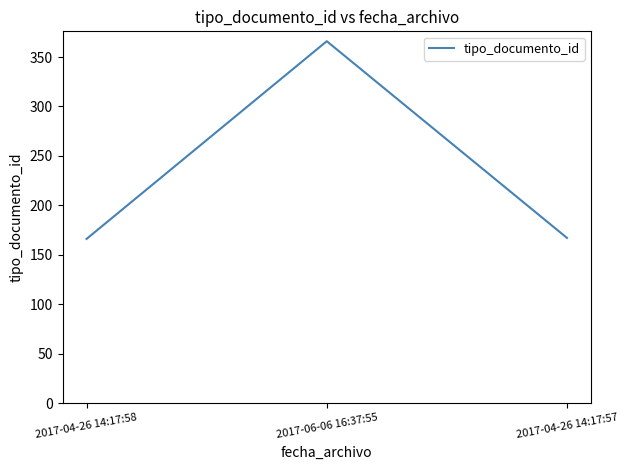

Which label corresponds to the largest value in the chart?

2017-06-06 16:37:55